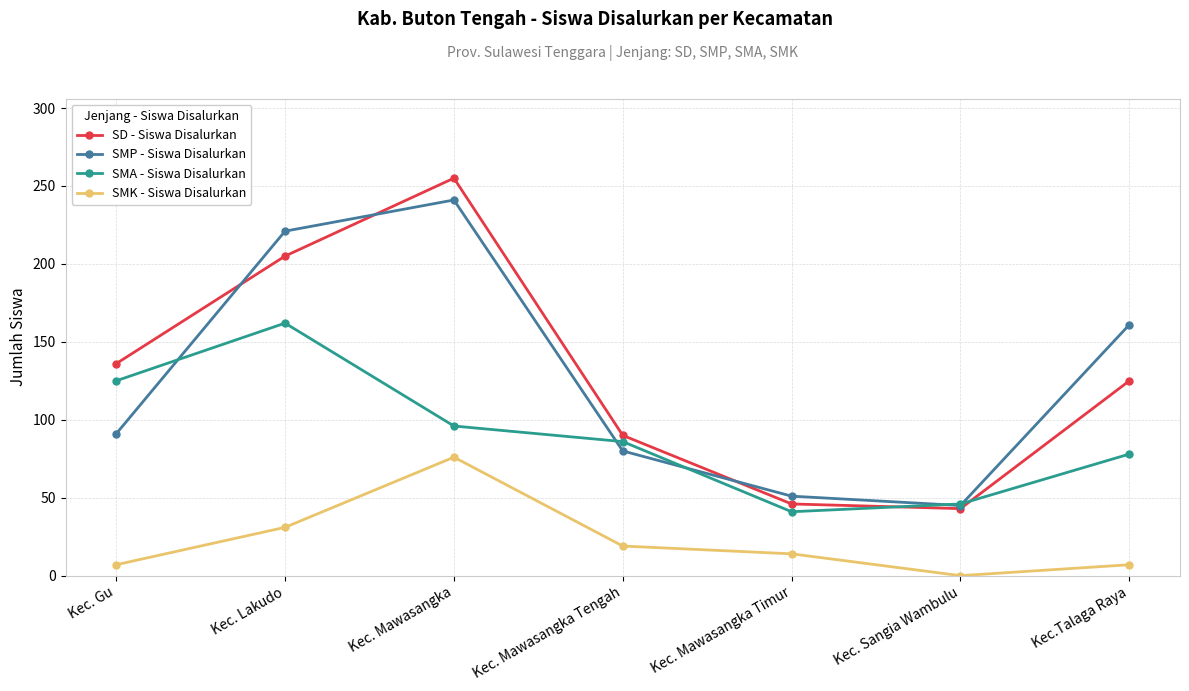

What are all the series names shown in the legend?

SD - Siswa Disalurkan, SMP - Siswa Disalurkan, SMA - Siswa Disalurkan, SMK - Siswa Disalurkan